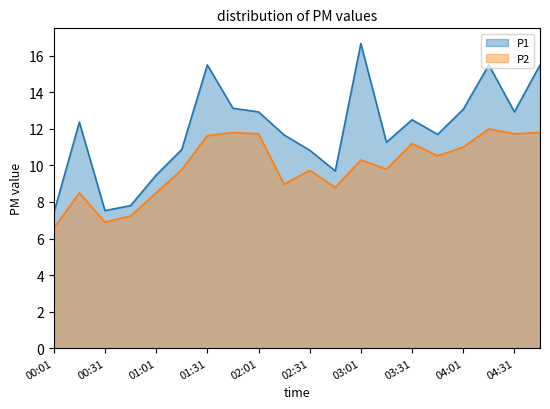

True or false: P2 has more than 0 points higher than both neighbors.

True